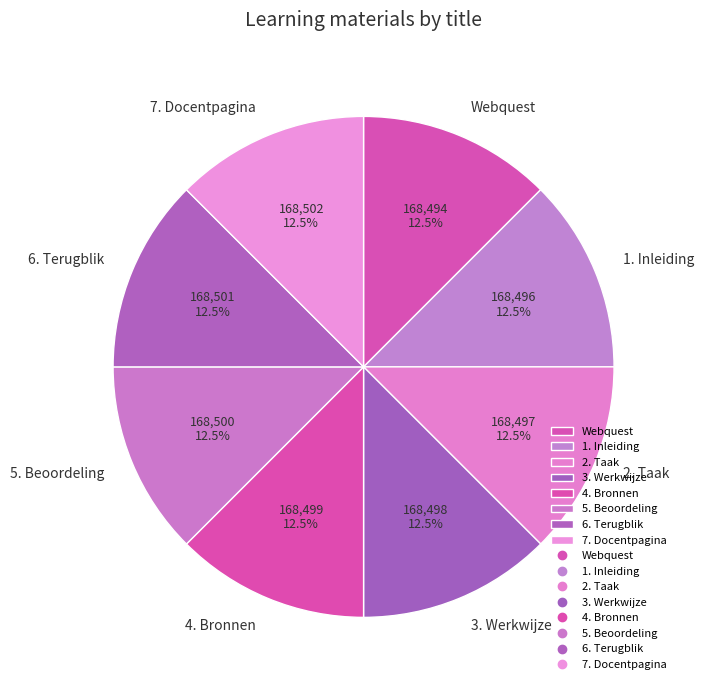

What is the total percentage of 2. Taak and Webquest?

25.0%